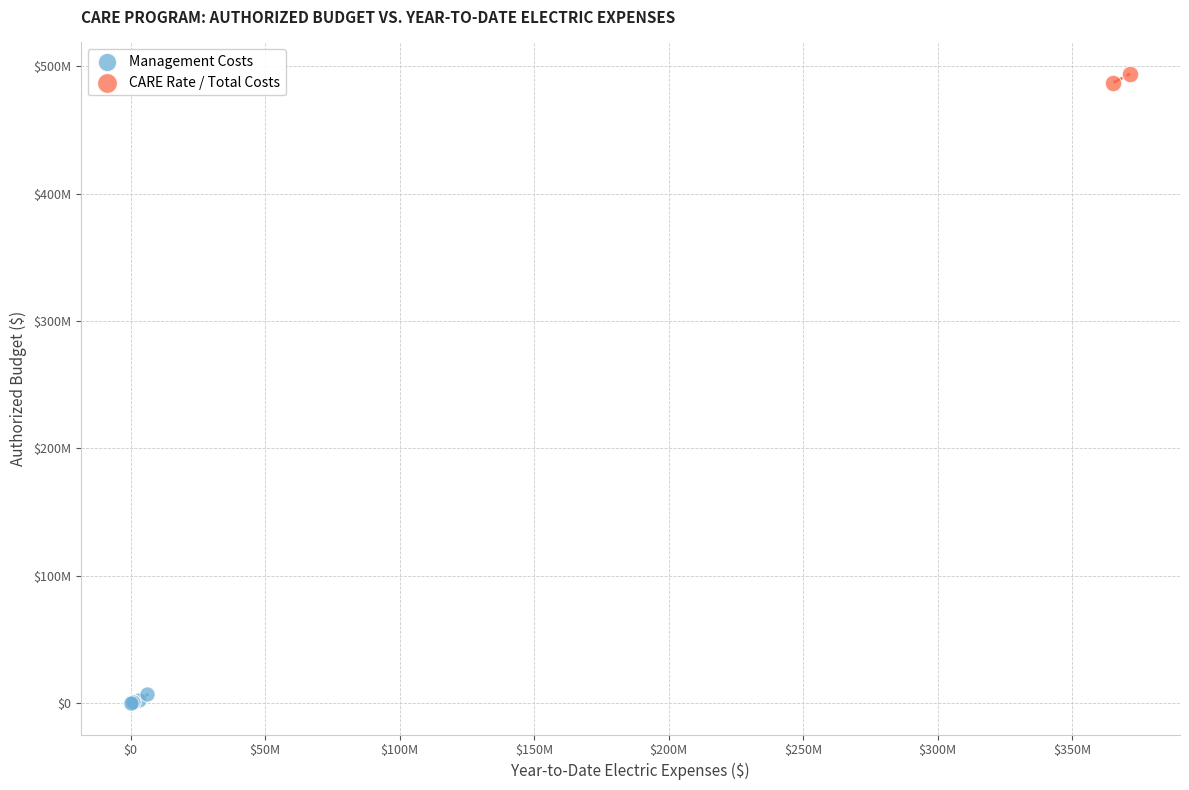

Which series reaches the minimum Y coordinate?

Management Costs